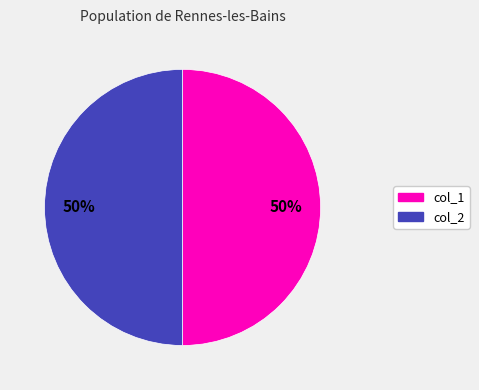

To the nearest percent, what is the average slice percentage?

50%